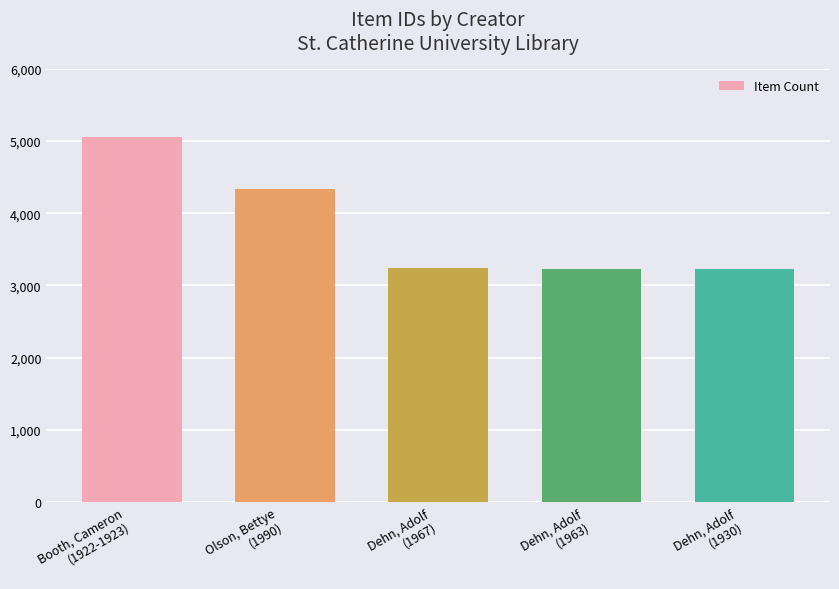

Between Booth, Cameron
(1922-1923) and Dehn, Adolf
(1930), which is larger?

Booth, Cameron
(1922-1923)